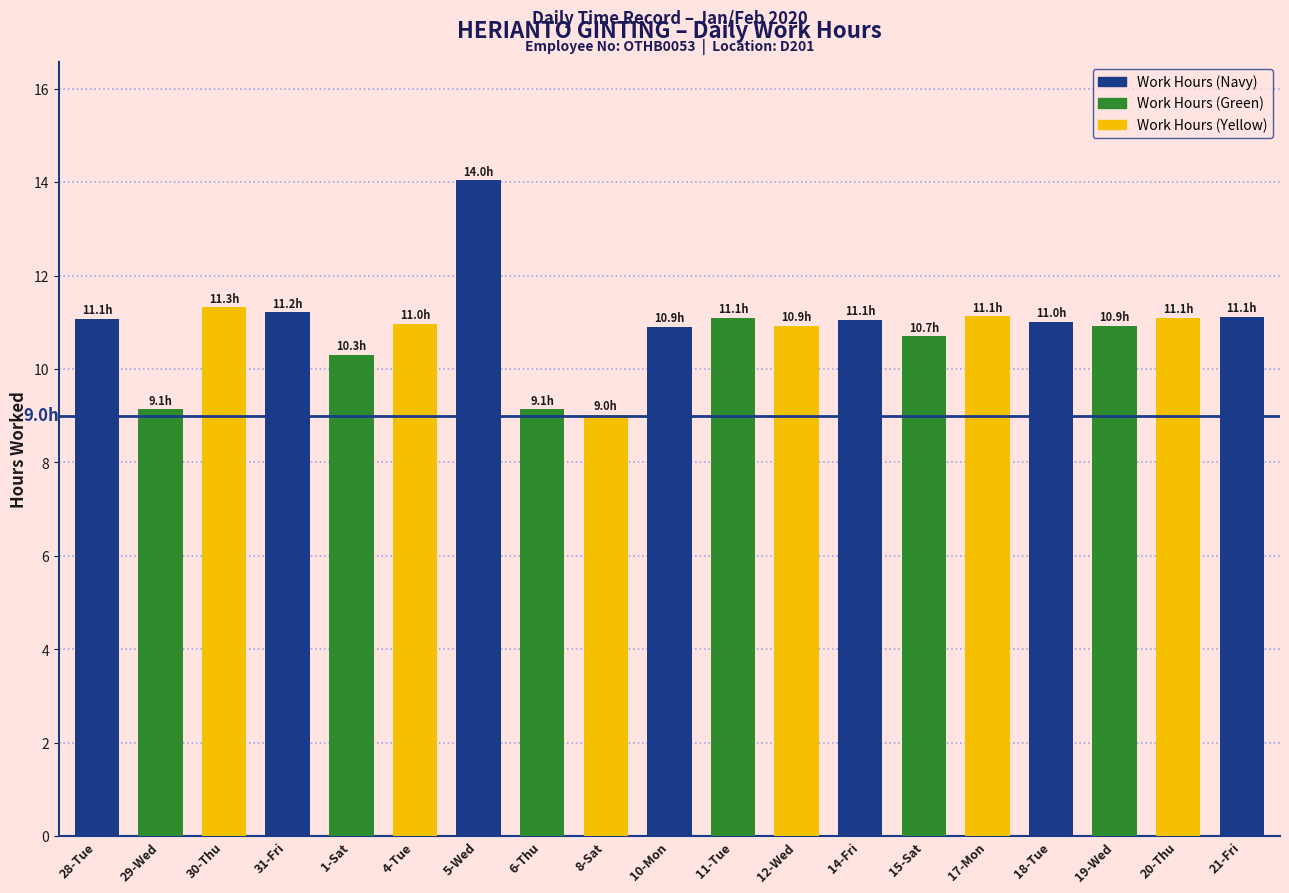

At which label does the data first exceed 11?

28-Tue